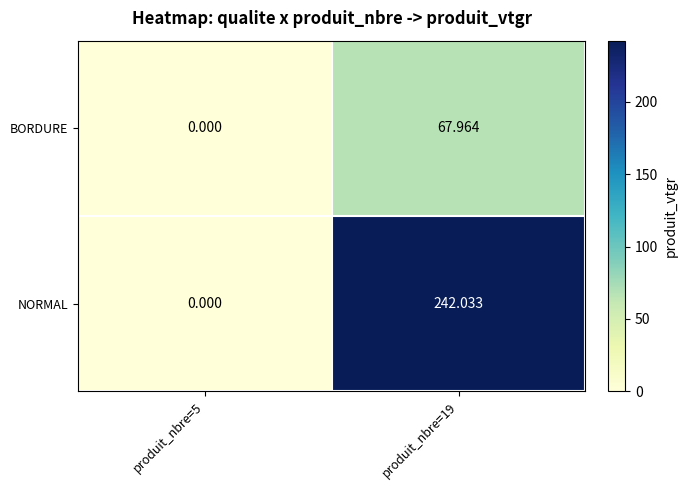

List the series in order of their overall mean, lowest first.

BORDURE, NORMAL